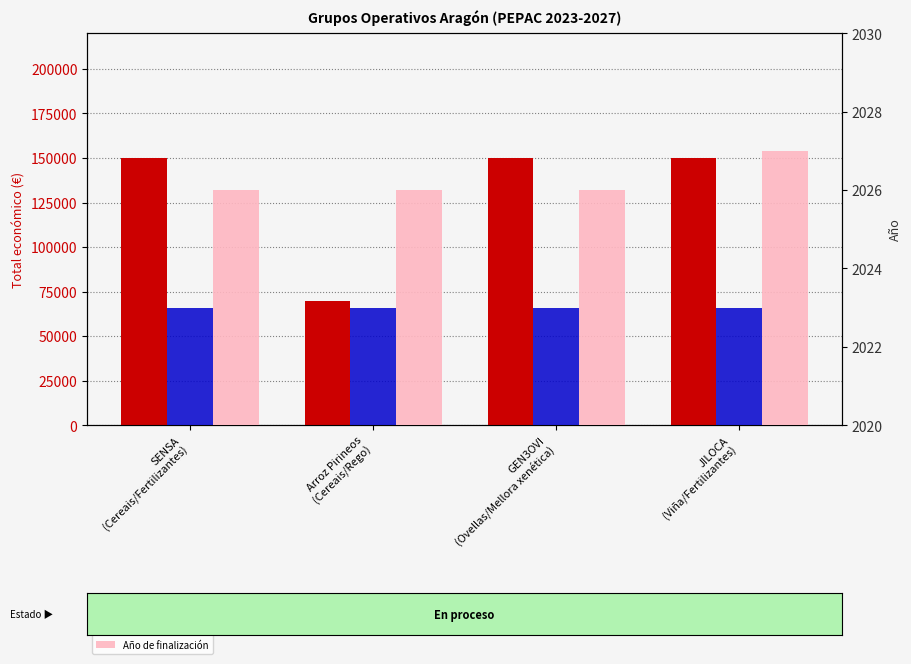

What is the total value across all series at JILOCA
(Viña/Fertilizantes)?

154050